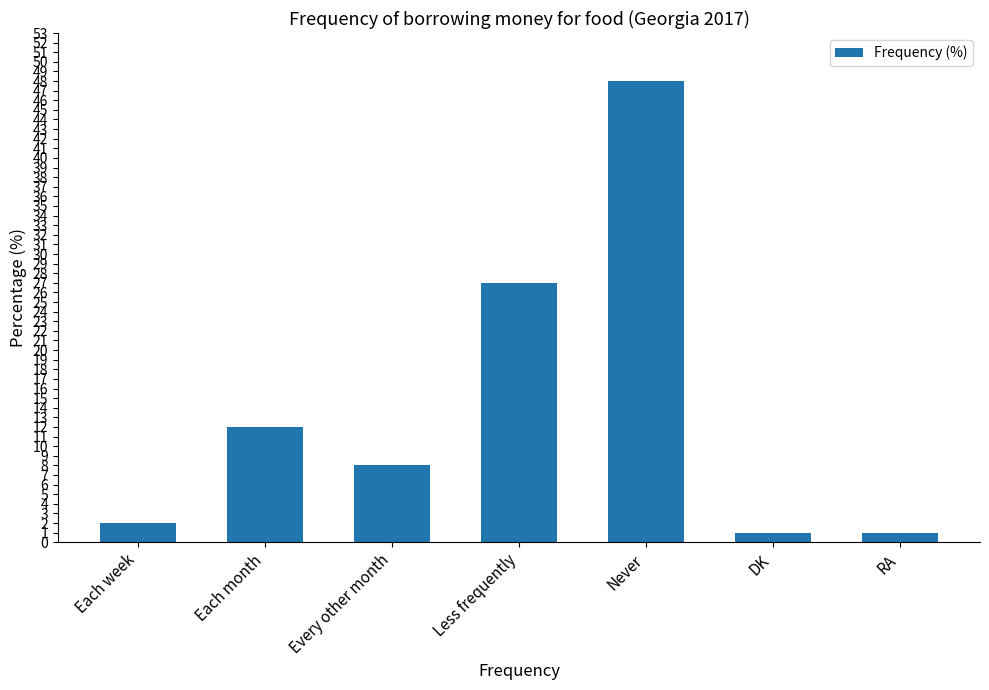

Are the bars grouped side by side (vs. stacked)?

No